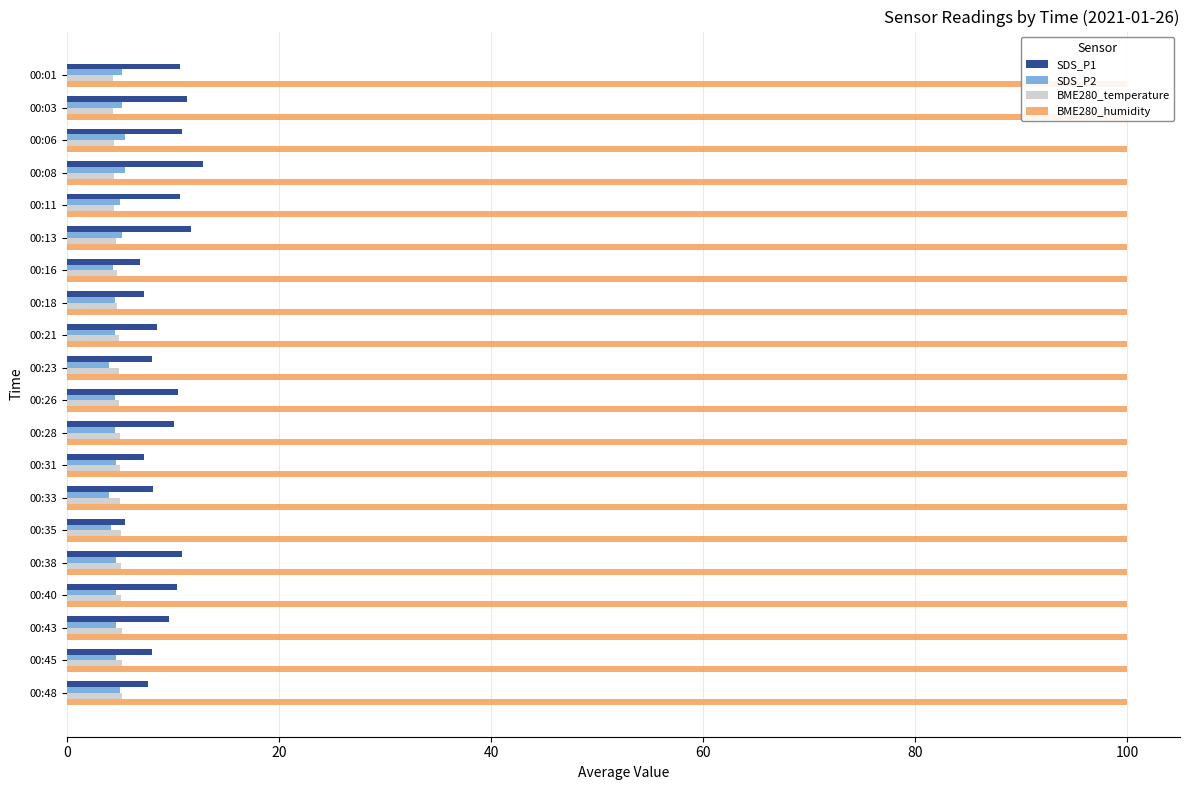

Which series has the widest spread of values?

SDS_P1